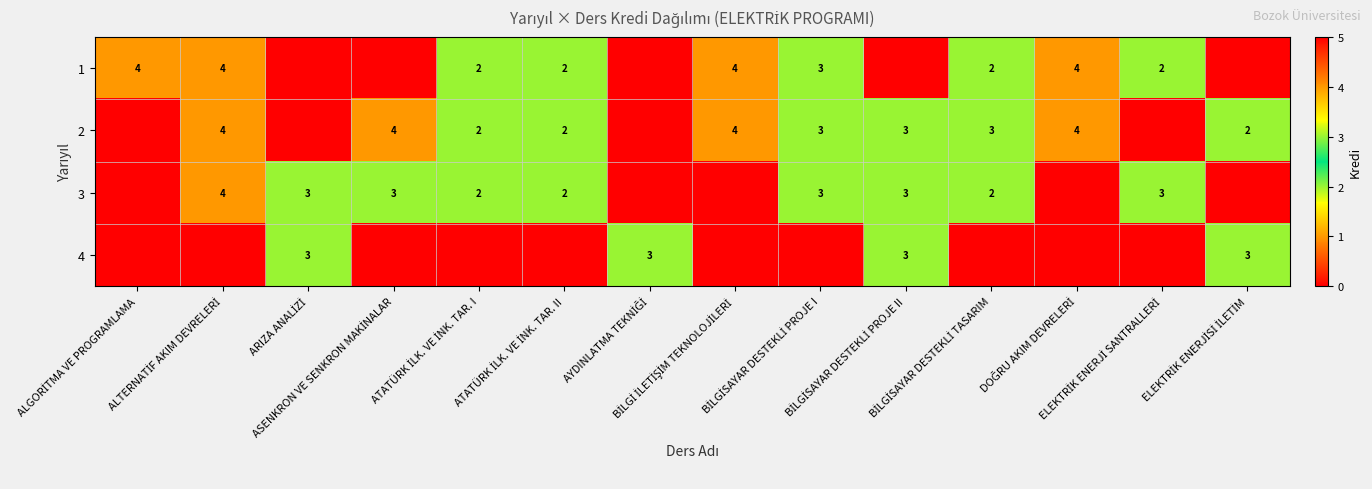

At ELEKTRİK ENERJİSİ İLETİM, list the series in order from largest to smallest.

4, 2, 1, 3